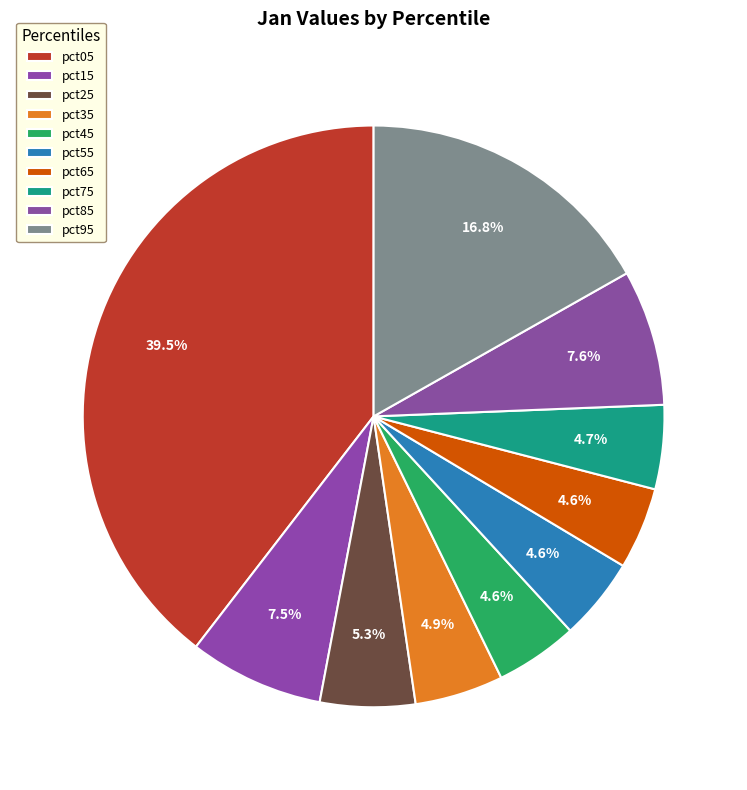

Between pct75 and pct85, which is larger?

pct85